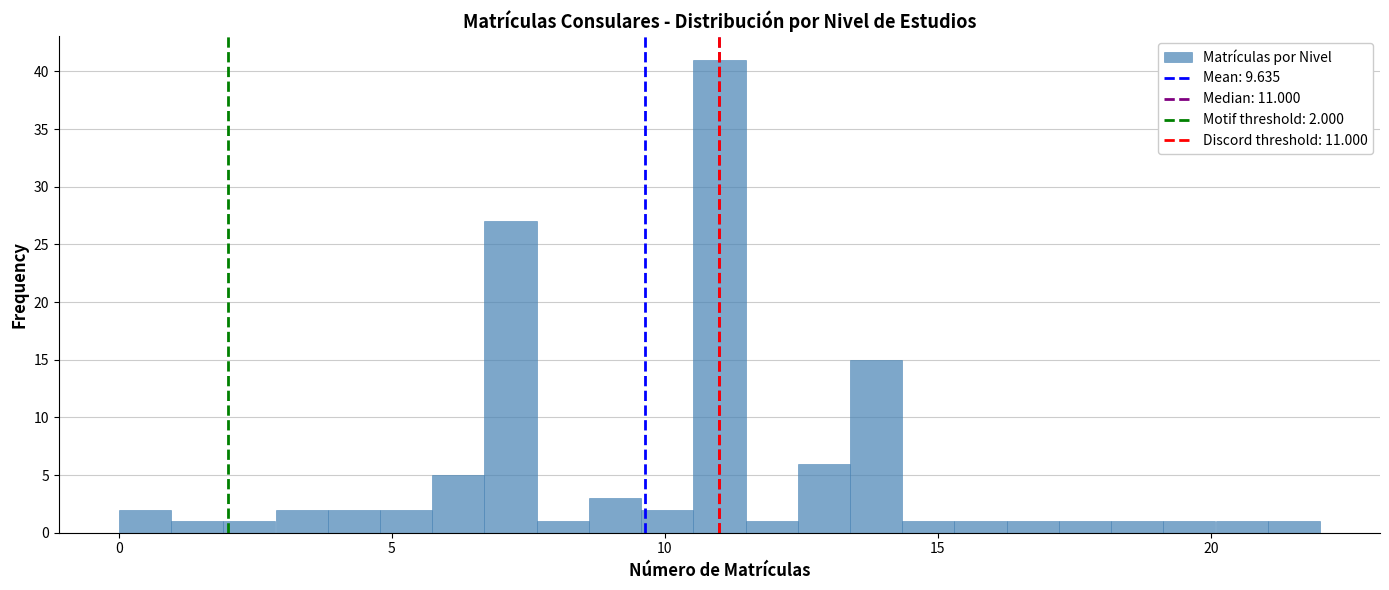

Around what value on the x-axis is the tallest bar? Give the approximate position of its centre, as read against the axis.

11.0